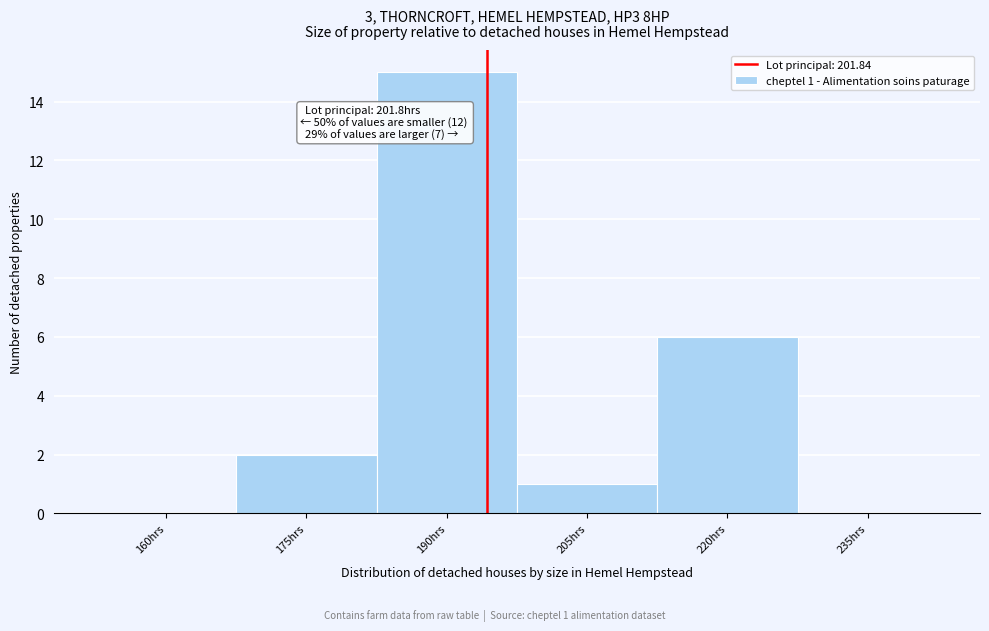

Reading left to right, what are all the values shown in this chart?

160hrs=0	175hrs=2	190hrs=15	205hrs=1	220hrs=6	235hrs=0